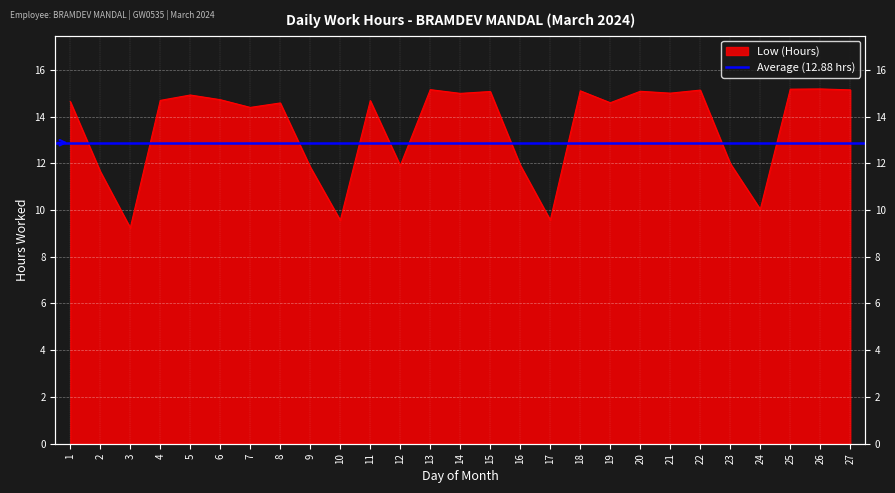

Does the chart display data point markers on the line(s)?

No